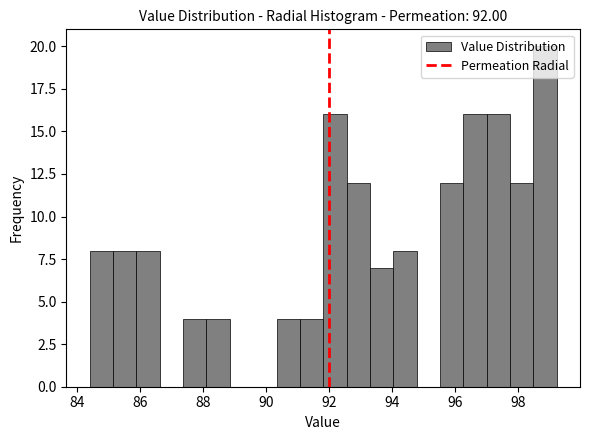

Read against the x-axis, roughly where is the centre of the tallest bar?

98.8